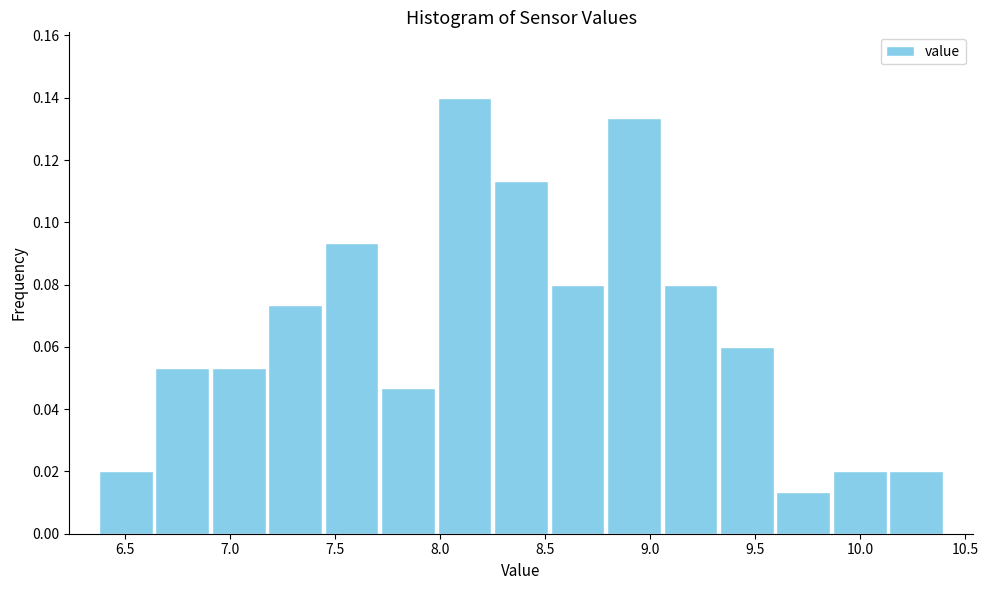

Reading left to right, transcribe this chart: for each bar, give the range it covers on the x-axis and its height. Neither the bar edges nor the heights are printed on the chart, so give them approximately, as read against the axes.

6.35 to 6.65: 0.020
6.65 to 6.90: 0.054
6.90 to 7.20: 0.054
7.20 to 7.45: 0.074
7.45 to 7.70: 0.094
7.70 to 8.00: 0.046
8.00 to 8.25: 0.140
8.25 to 8.50: 0.114
8.50 to 8.80: 0.080
8.80 to 9.05: 0.134
9.05 to 9.35: 0.080
9.35 to 9.60: 0.060
9.60 to 9.85: 0.014
9.85 to 10.15: 0.020
10.15 to 10.40: 0.020